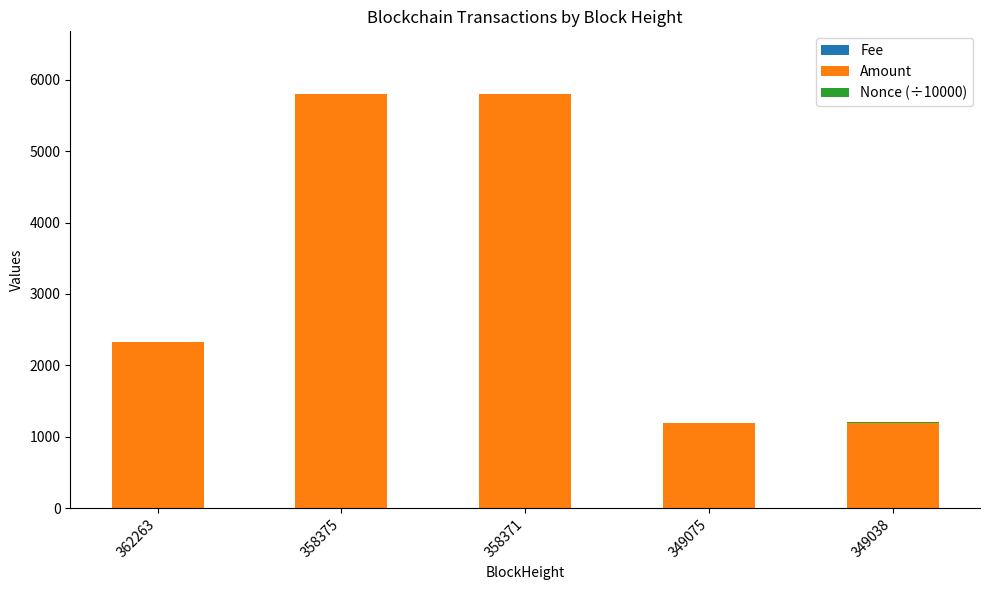

Which series has the widest spread of values?

Amount